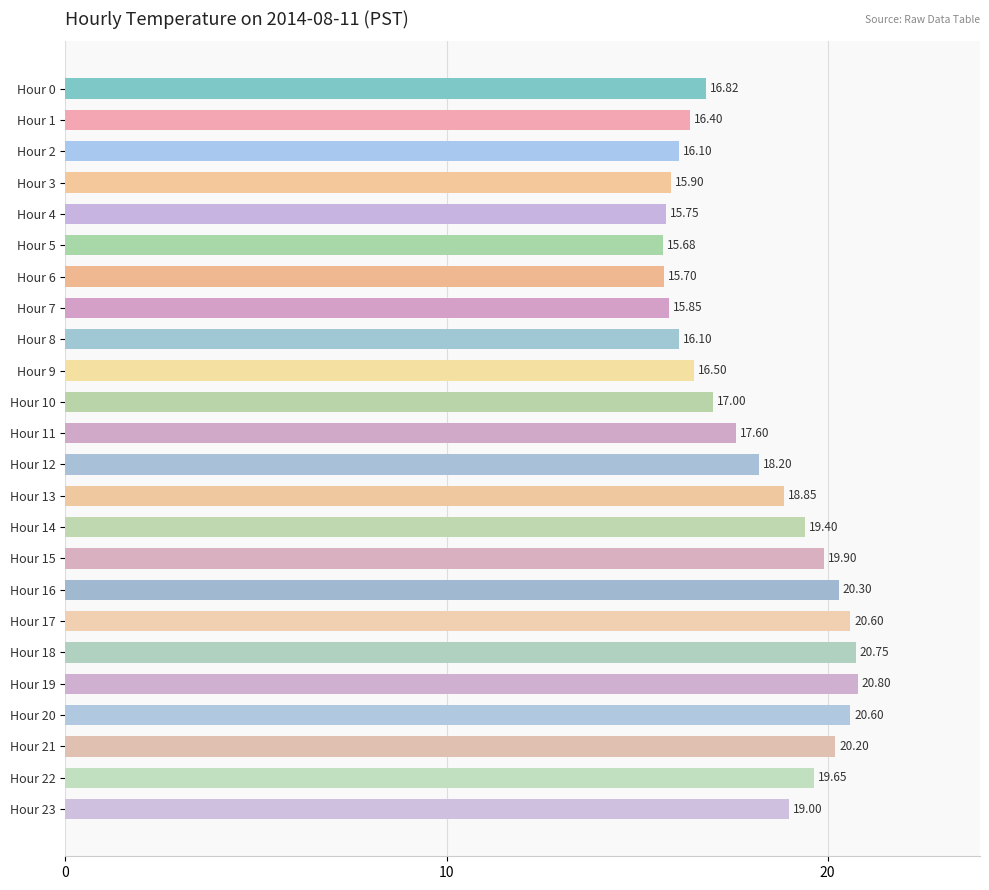

What is the ratio of the value at Hour 16 to the value at Hour 14?

1.0